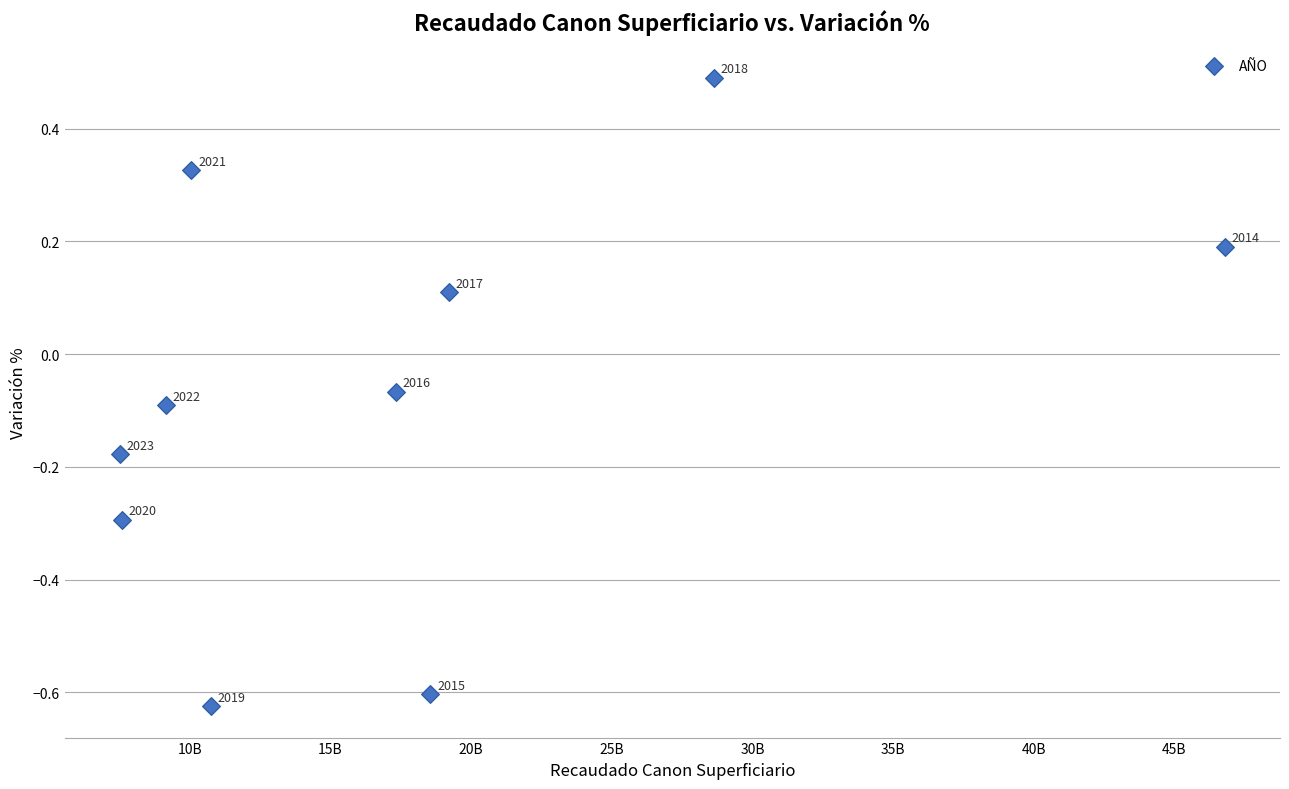

What is the range of Y values (max minus min)?

1.1